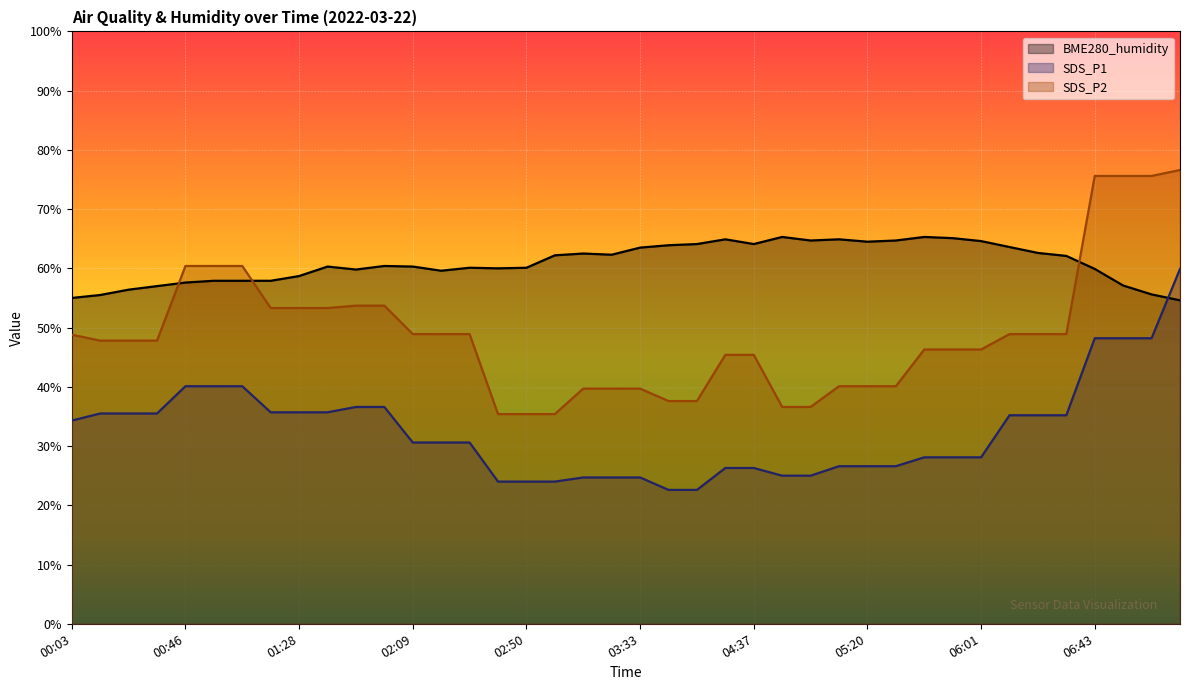

What is the sum of the SDS_P2 values at 04:37 and 01:38?

98.7